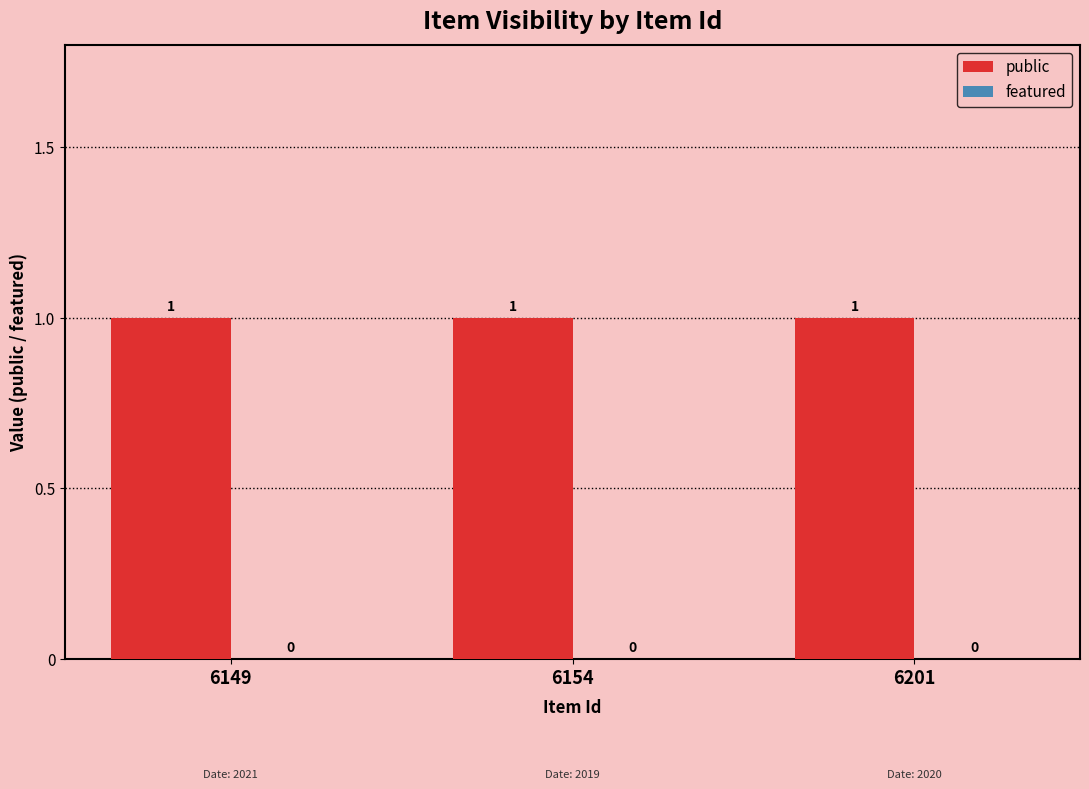

List the series in order of their overall mean, lowest first.

featured, public